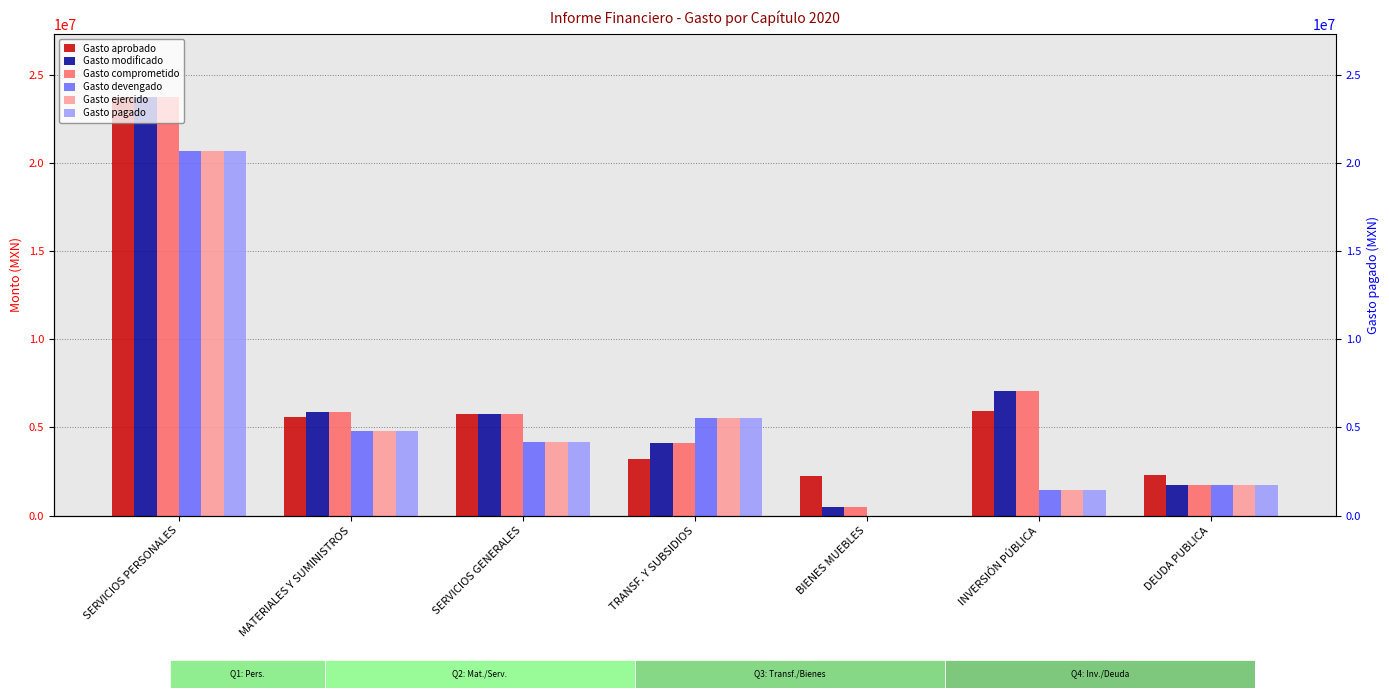

Where does the Gasto ejercido series first go above 4169609?

SERVICIOS PERSONALES